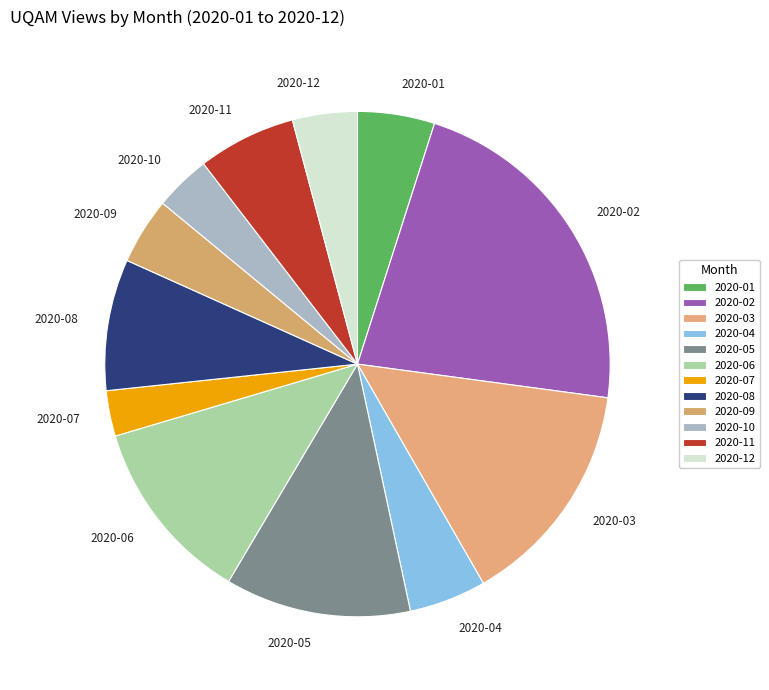

True or false: 2020-04 accounts for 16% of the total.

False